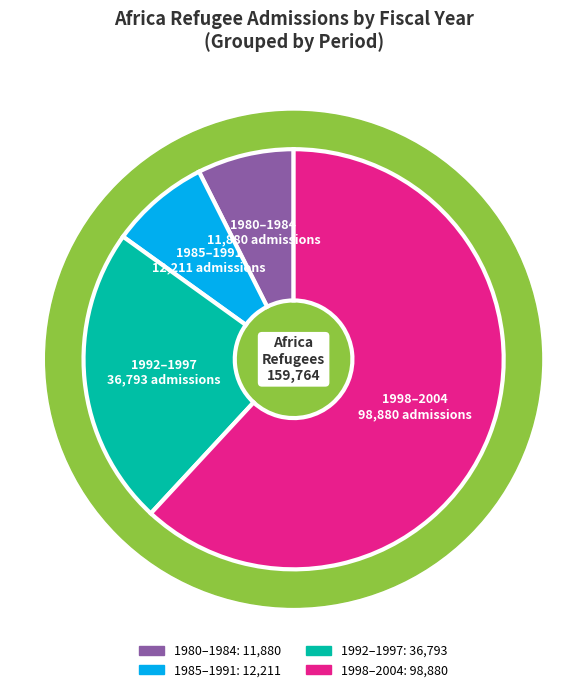

Is it true that 2004 is 27% of the pie?

False